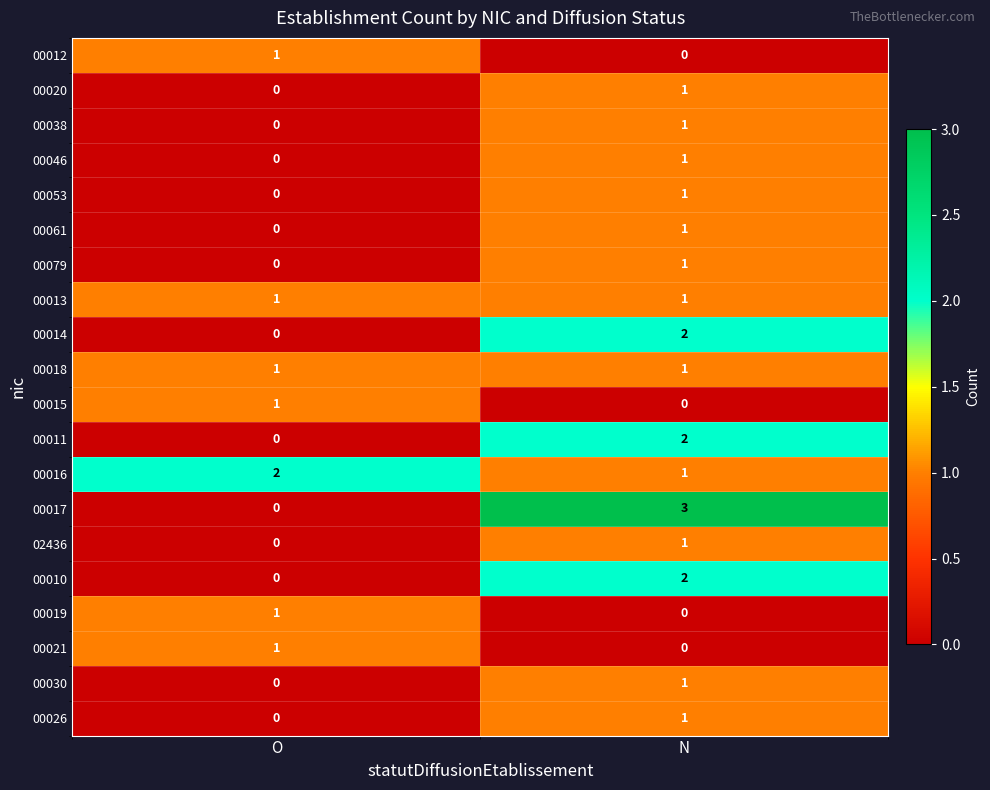

True or false: 00030 has a value of 1 at O.

False